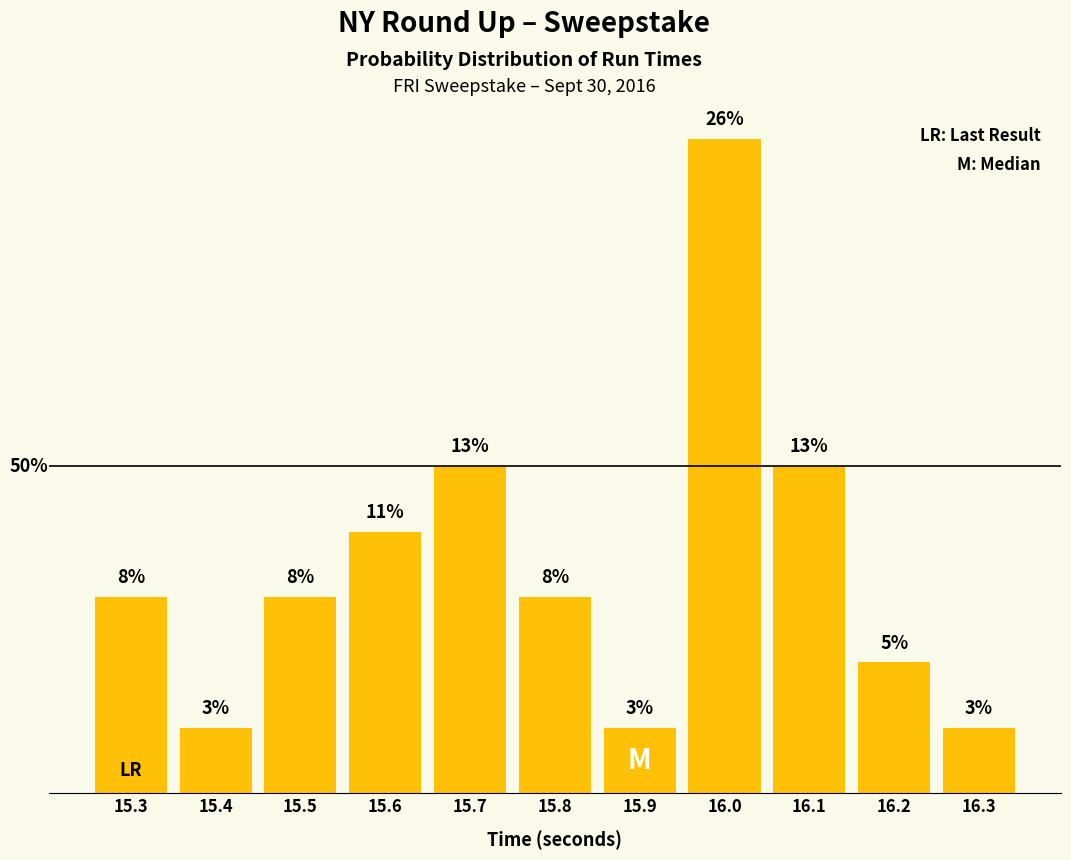

Does the chart contain any negative values?

No